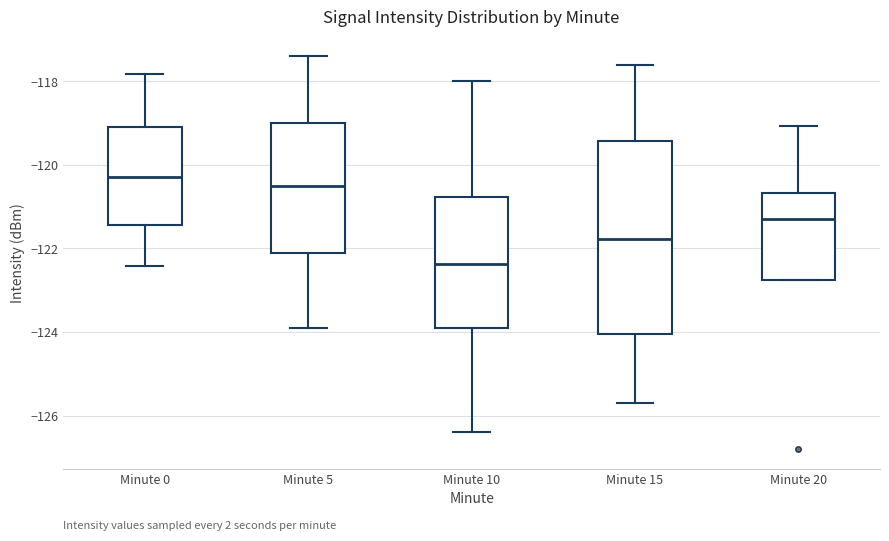

Where is the upper edge of the box for Minute 20 on the y-axis? The values are not printed on the chart, so give them approximately, as read against the axis.

-120.6